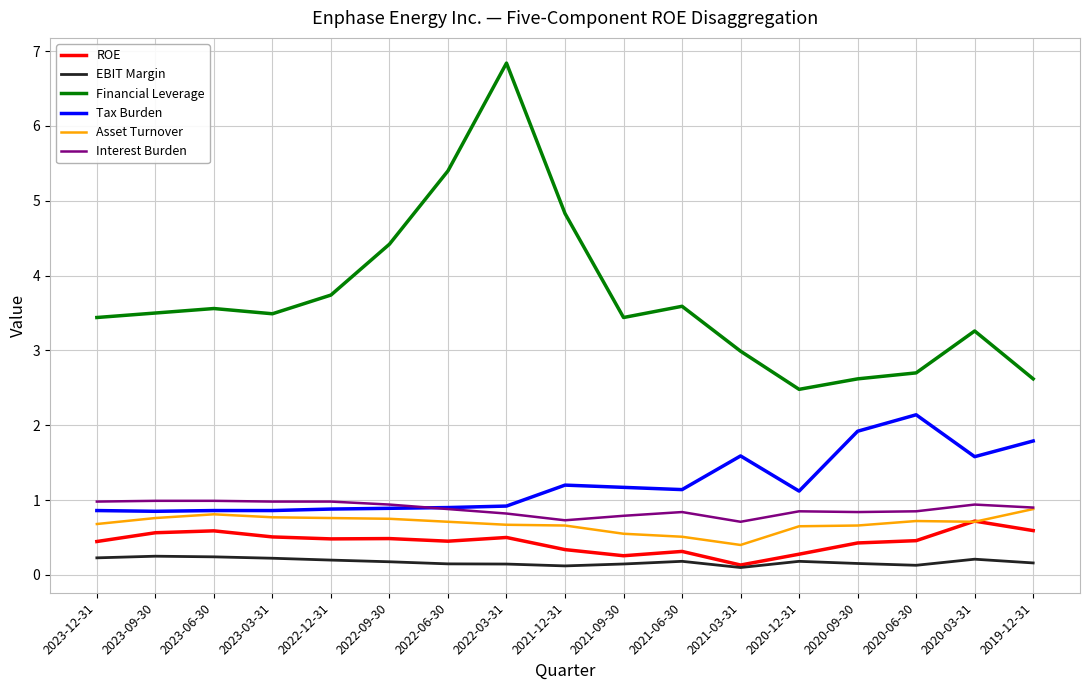

What is the greatest value displayed?

6.8